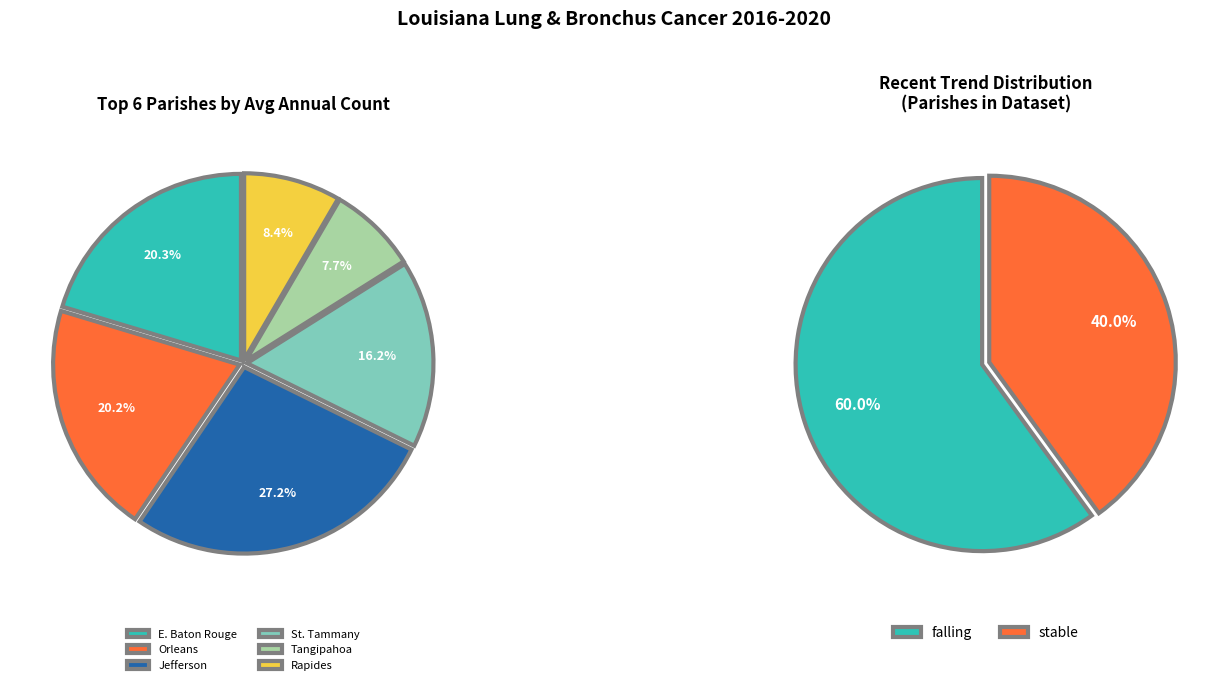

What percentage is NOT represented by rising?

100.0%